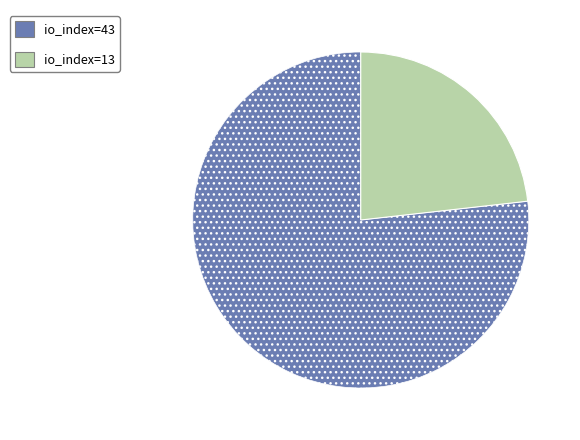

Is io_index=43 the majority of the pie?

Yes